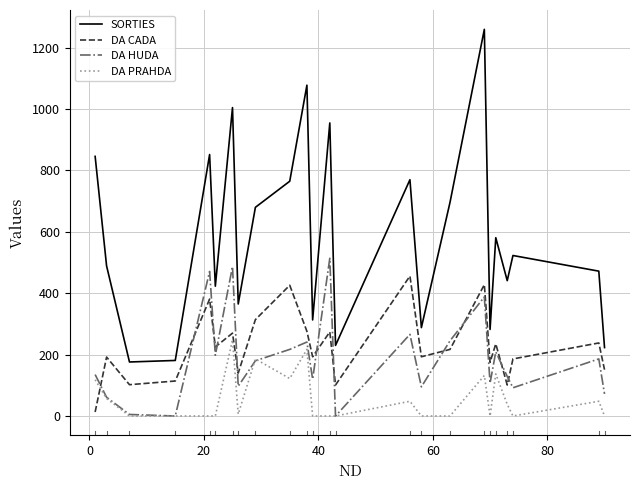

True or false: SORTIES and DA HUDA intersect in this chart.

False